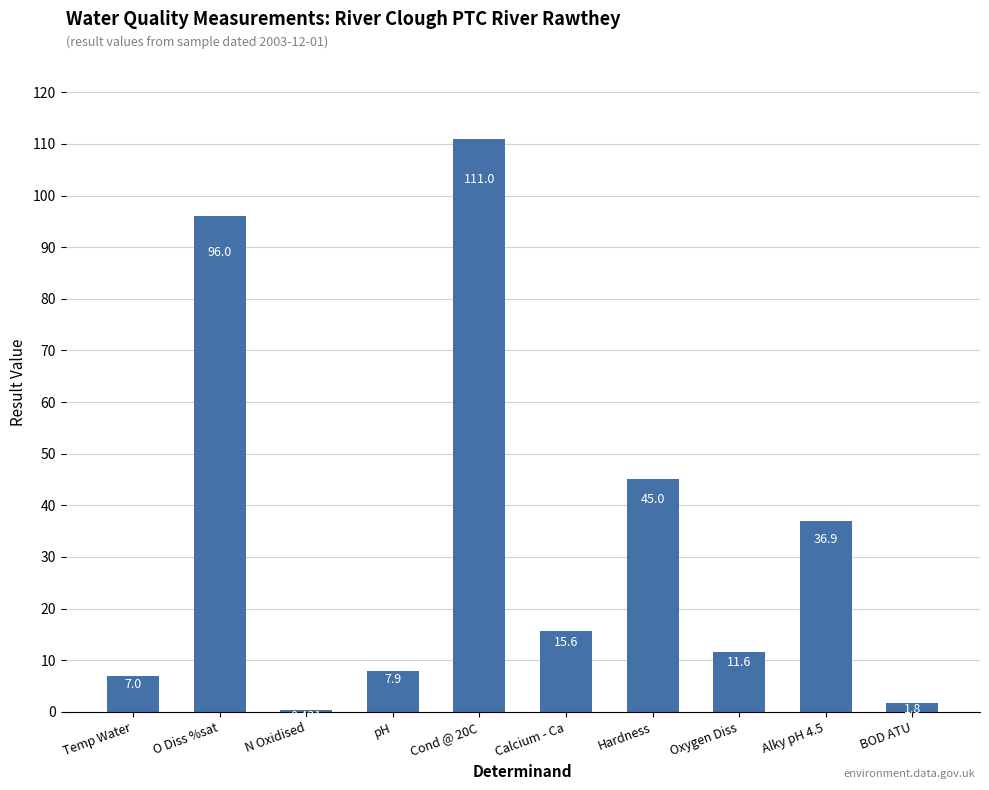

Count the number of categories in the chart.

10